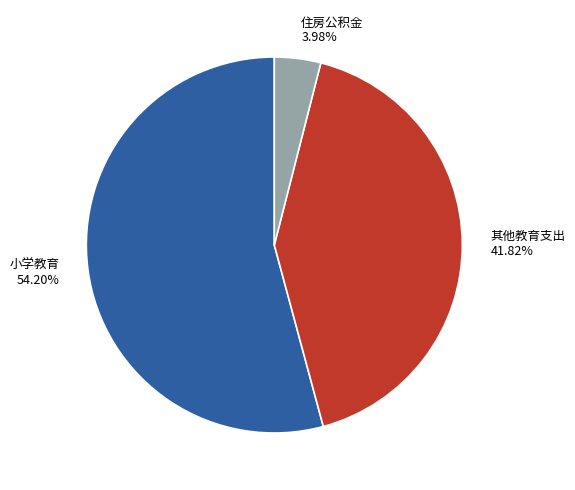

Rank the categories by value from lowest to highest.

住房公积金, 其他教育支出, 小学教育